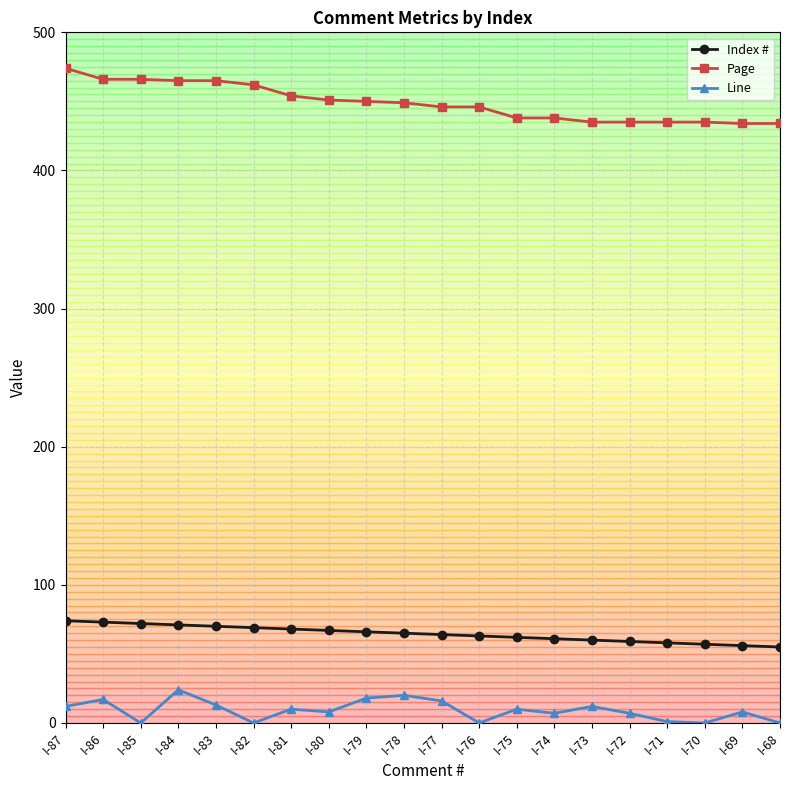

What is the difference between the second highest and second lowest values in the Index # series?

17